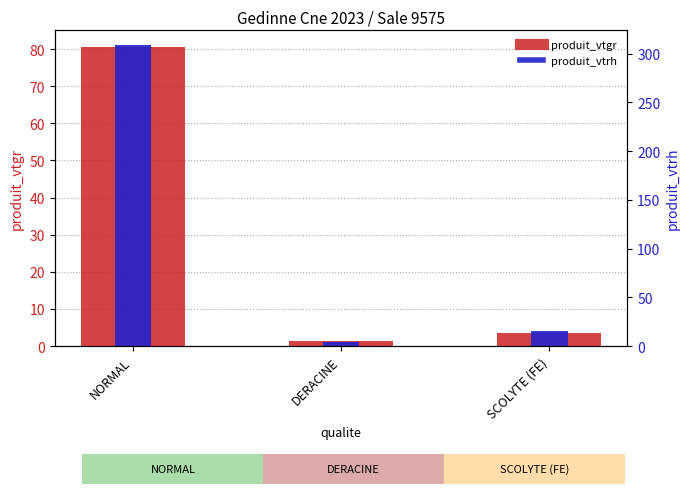

How many values in the produit_vtrh series are below 4?

1